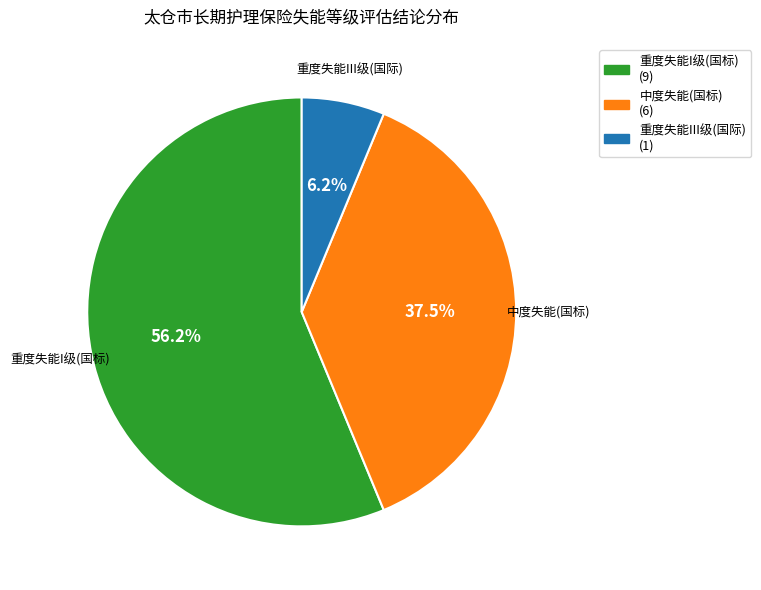

To the nearest percent, what percentage of the pie is 重度失能III级(国际)?

6%